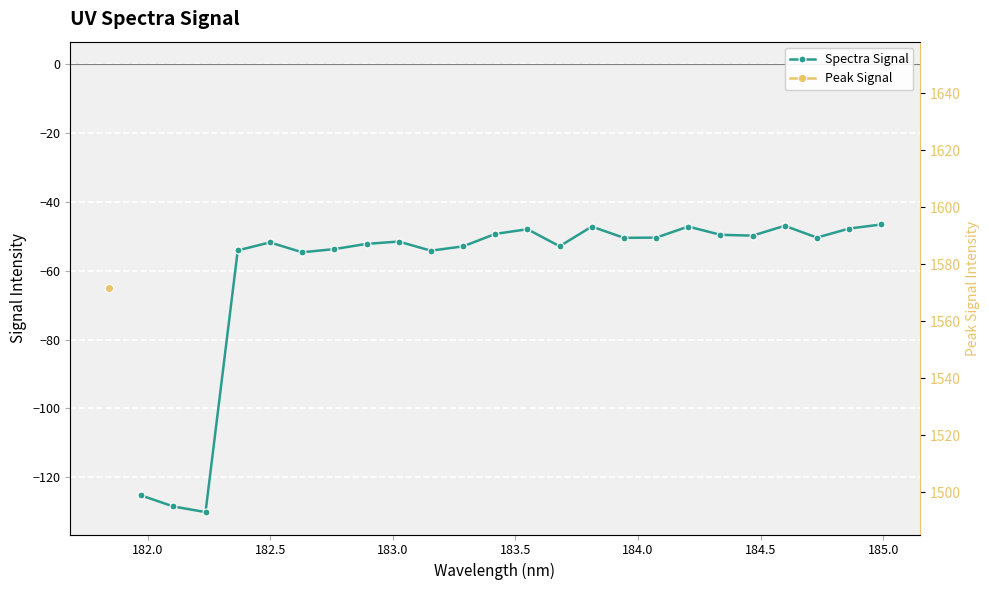

How many categories are shown in the chart?

24